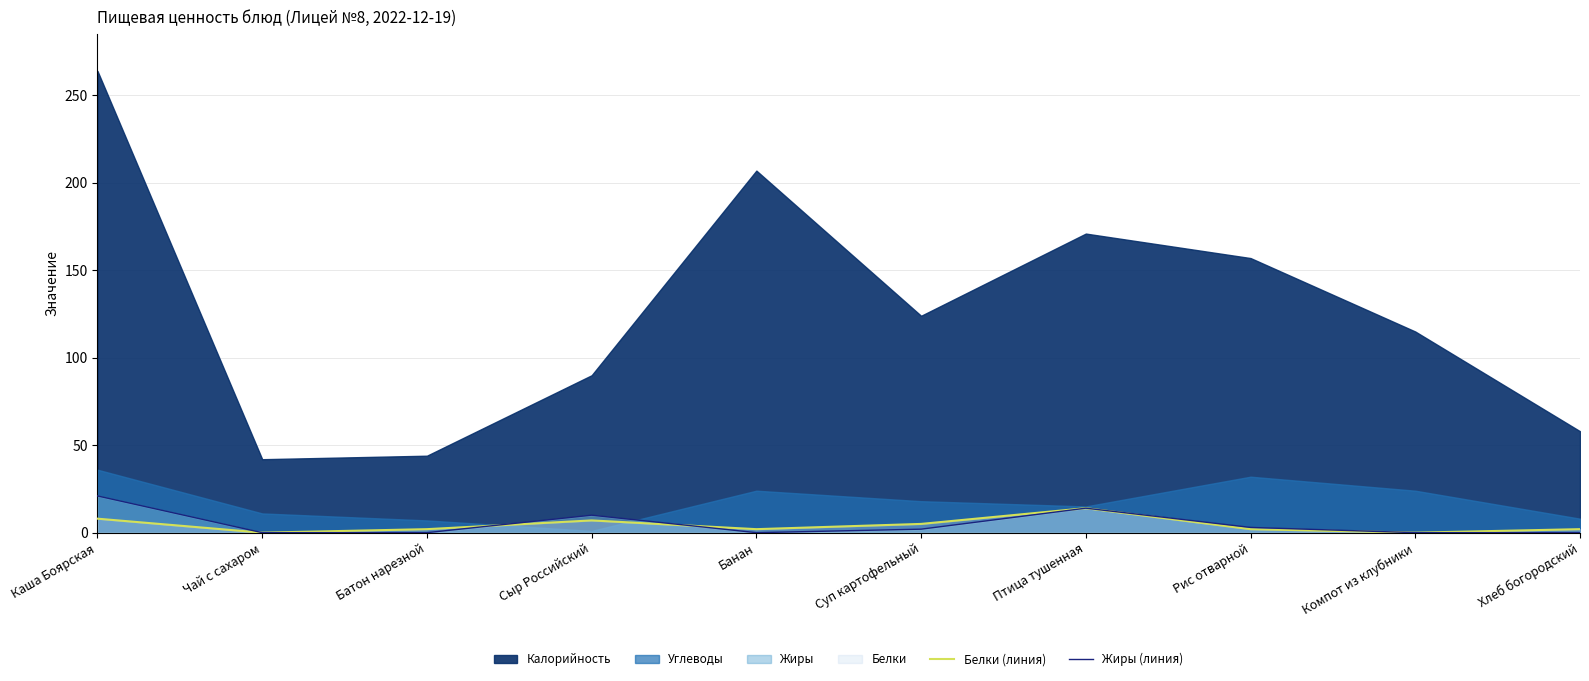

The value of Белки (линия) at Батон нарезной is 2. True or false?

True